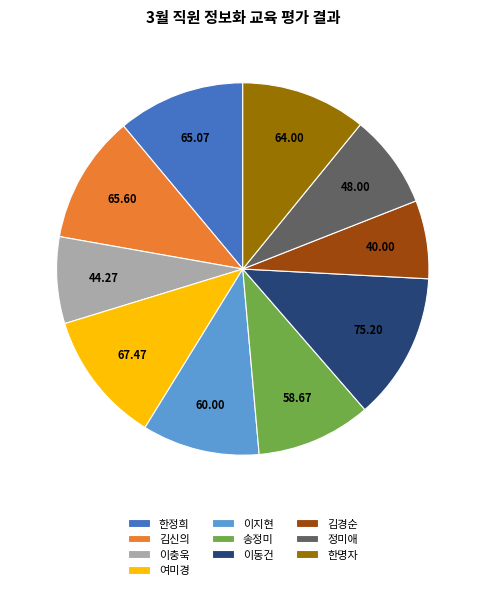

True or false: 김신의 accounts for 11% of the total.

True